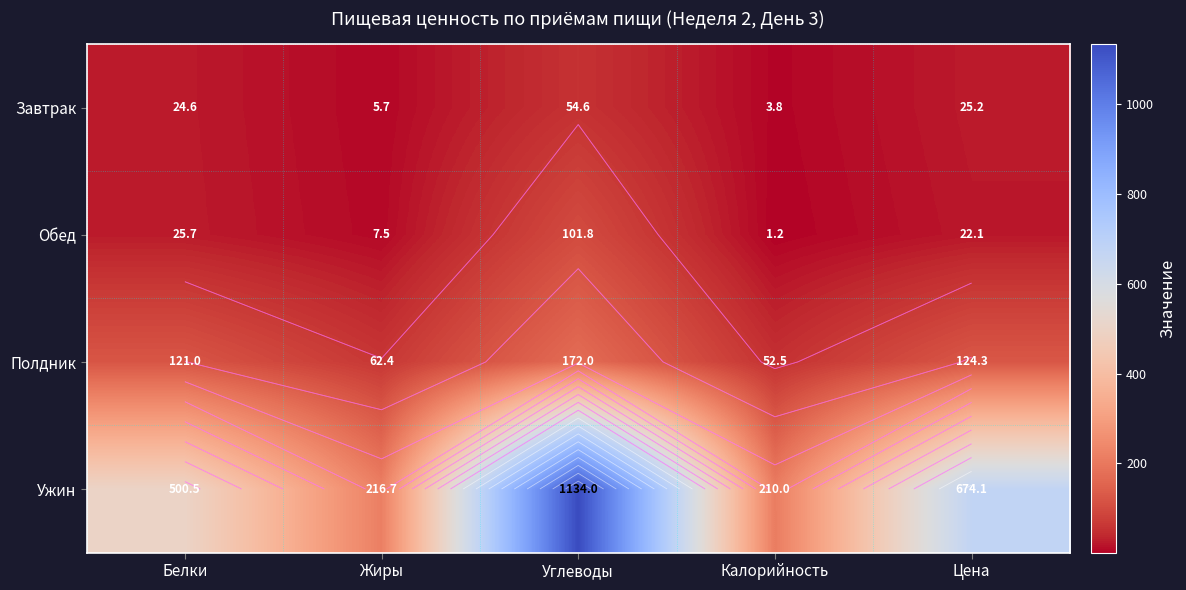

At which category does the chart reach its minimum across all series?

Калорийность